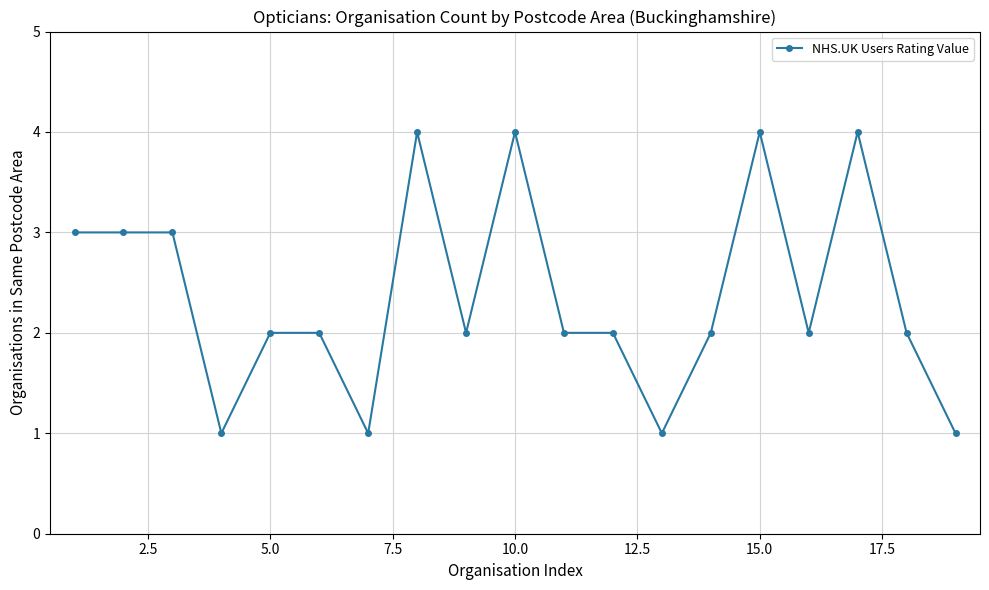

What is the difference between the maximum and minimum values?

3